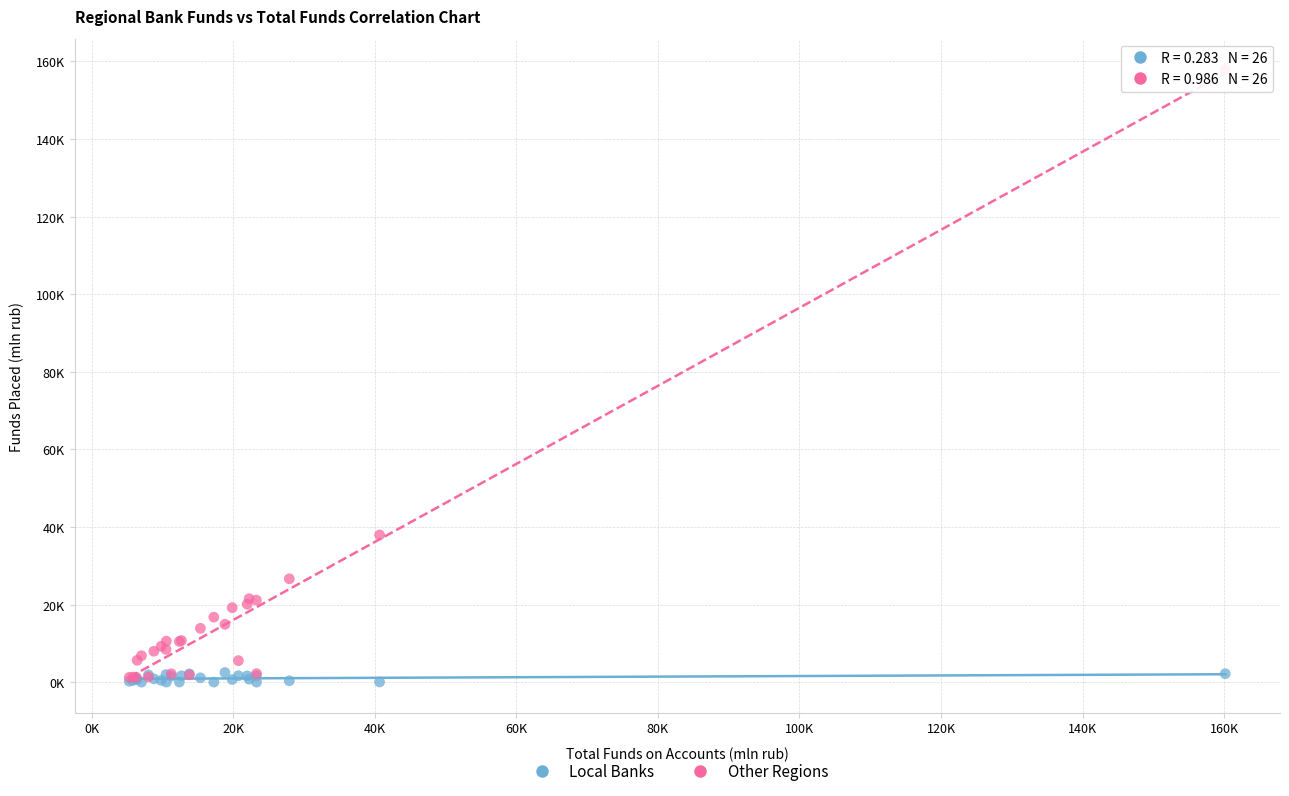

Which series has the largest Y range (max minus min)?

Other Regions